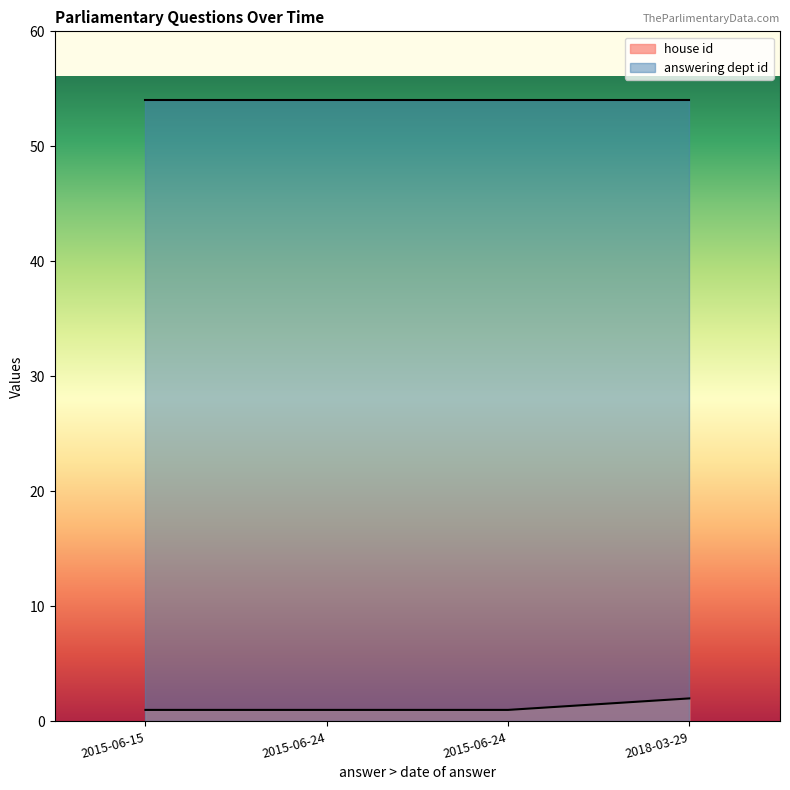

The value of answering dept id at 2015-06-24 is 94. True or false?

False